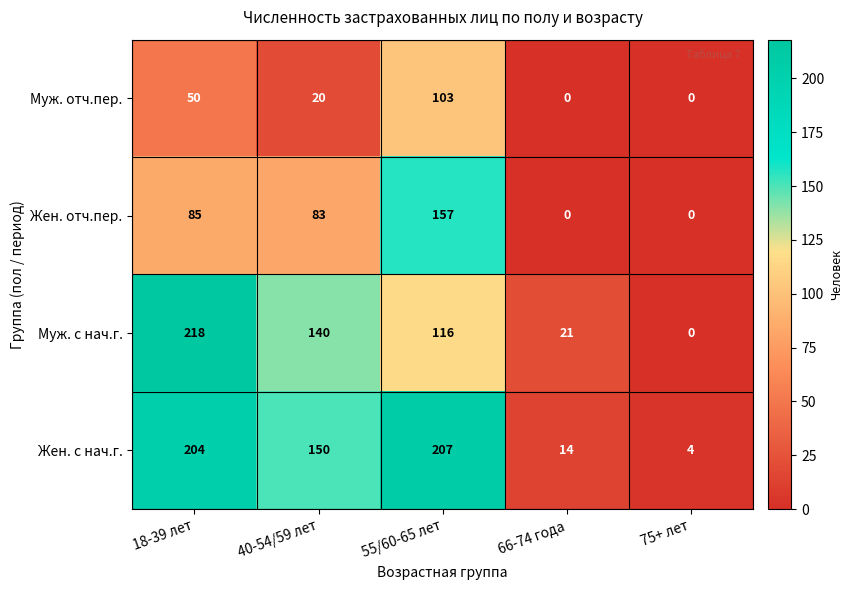

Which label corresponds to the largest value in the chart?

18-39 лет